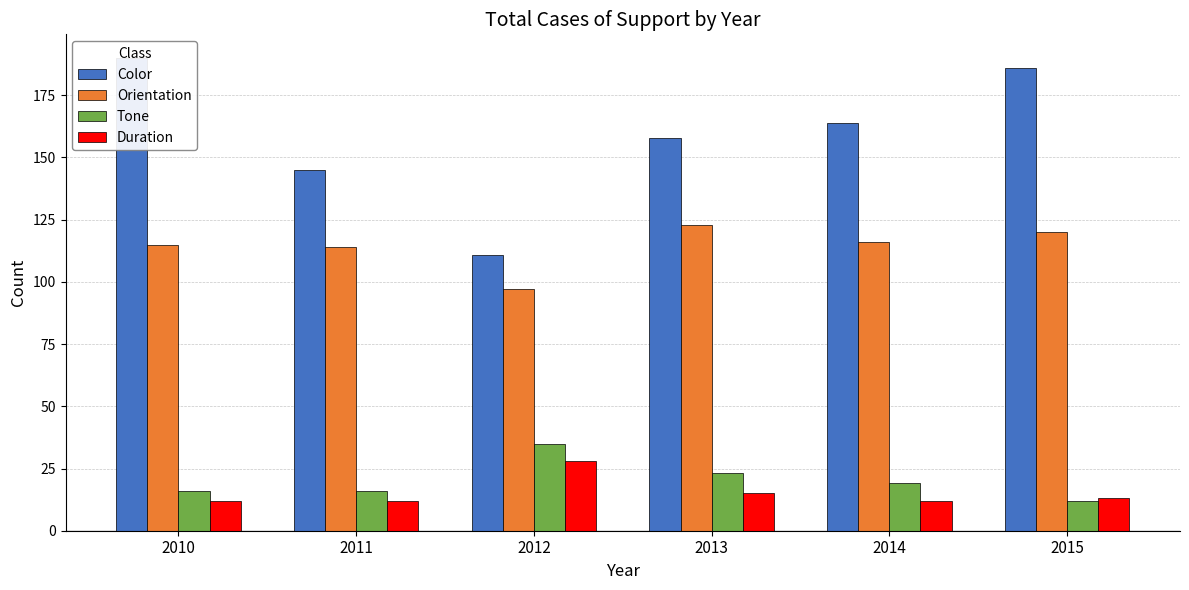

Rank the series at 2011 from highest to lowest value.

Color, Orientation, Tone, Duration